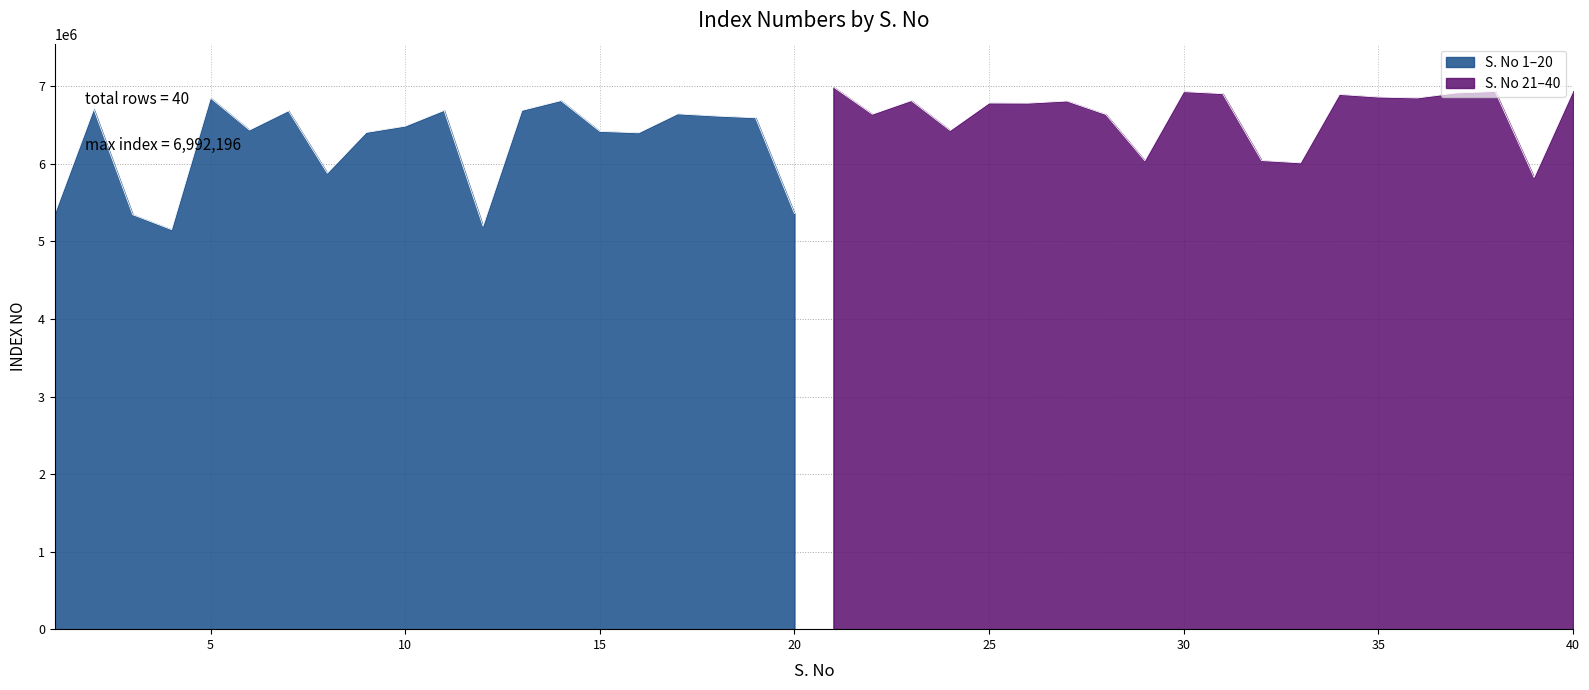

Rank the categories by value from lowest to highest.

4, 12, 3, 20, 1, 39, 8, 33, 29, 32, 16, 9, 15, 24, 6, 10, 19, 18, 28, 22, 17, 7, 11, 13, 2, 26, 25, 27, 14, 23, 5, 36, 35, 34, 31, 37, 30, 38, 40, 21